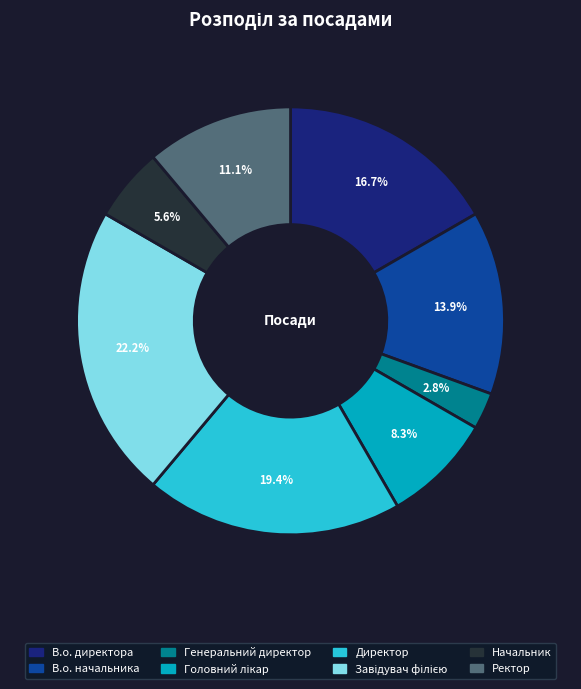

Do В.о. директора and Ректор together represent more than half of the pie?

No